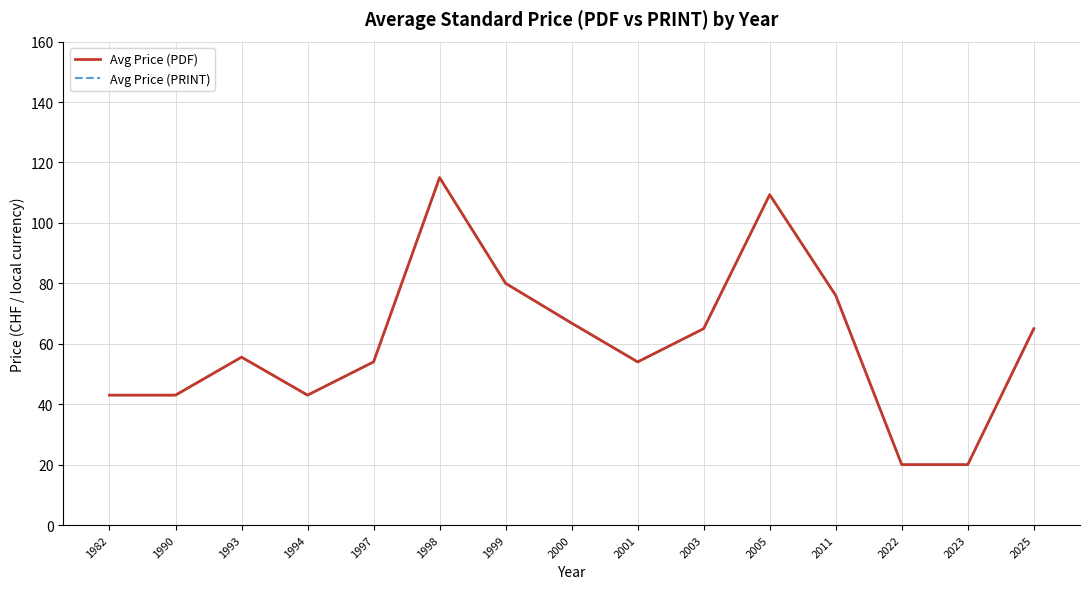

Is this an area chart (filled region under the line)?

No